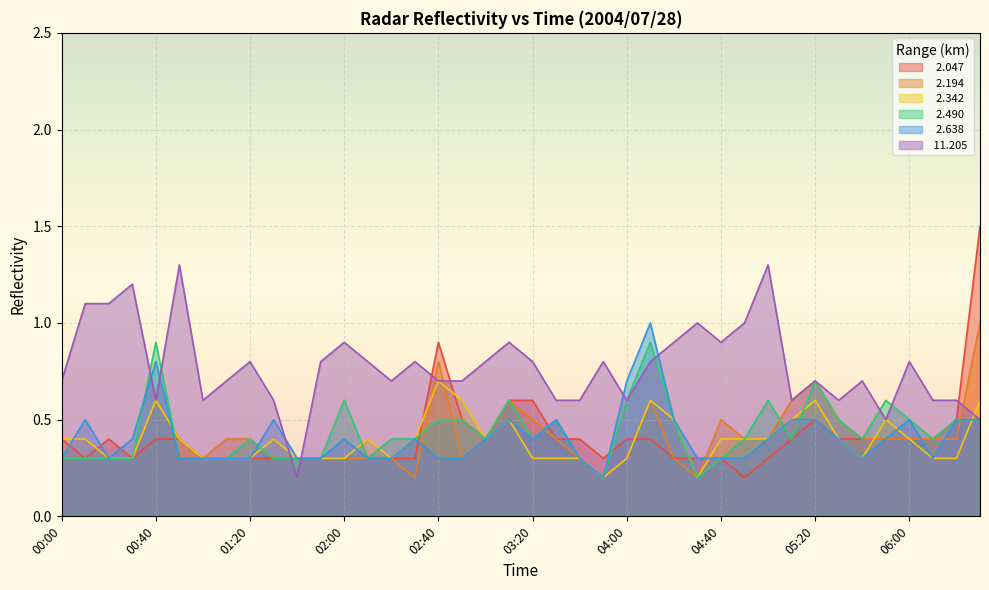

What is the total value across all series at 02:20?

2.3